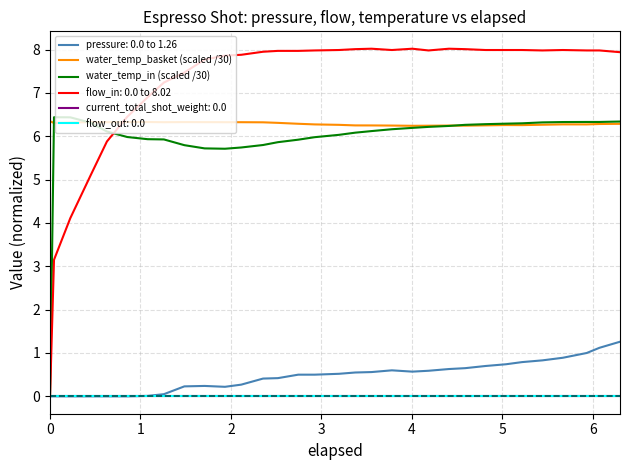

At which category does water_temp_basket (scaled /30) reach its first local valley?

1